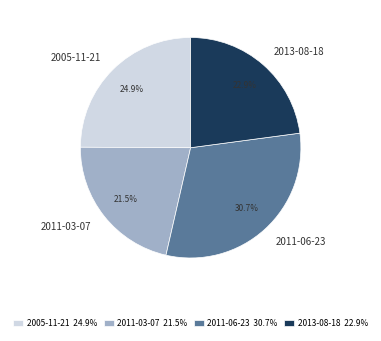

How many segments does this pie chart have?

4